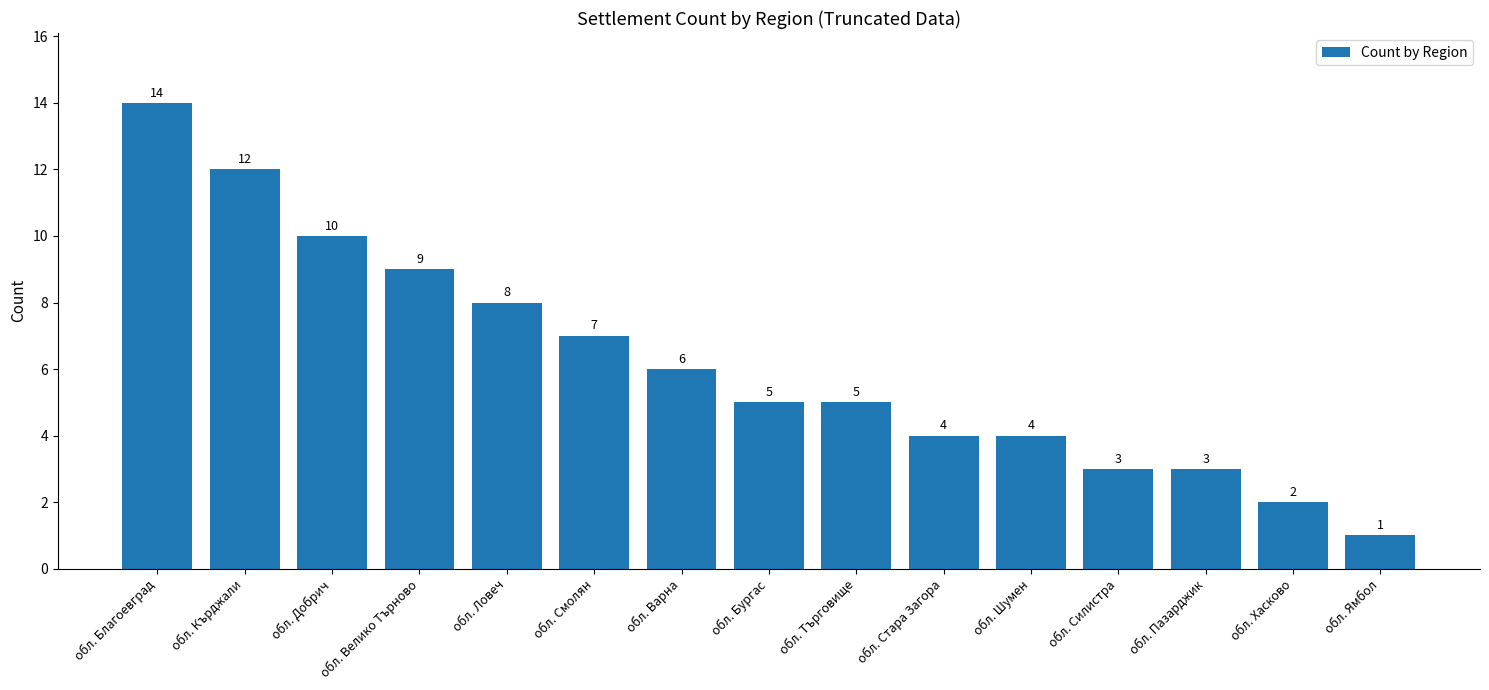

Which label corresponds to the smallest value in the chart?

обл. Ямбол